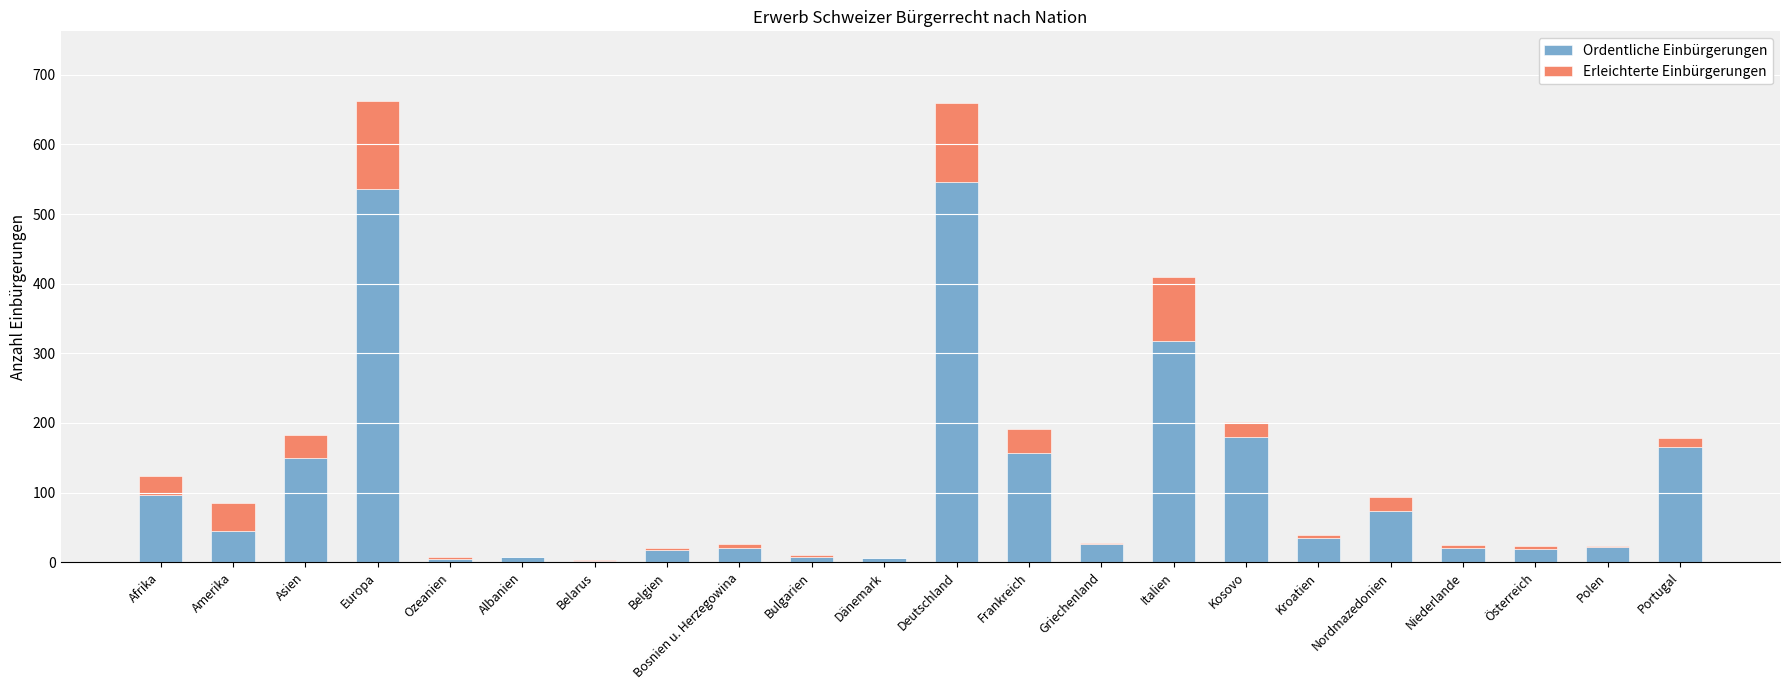

Is it true that Ordentliche Einbürgerungen equals 72 at Amerika?

False